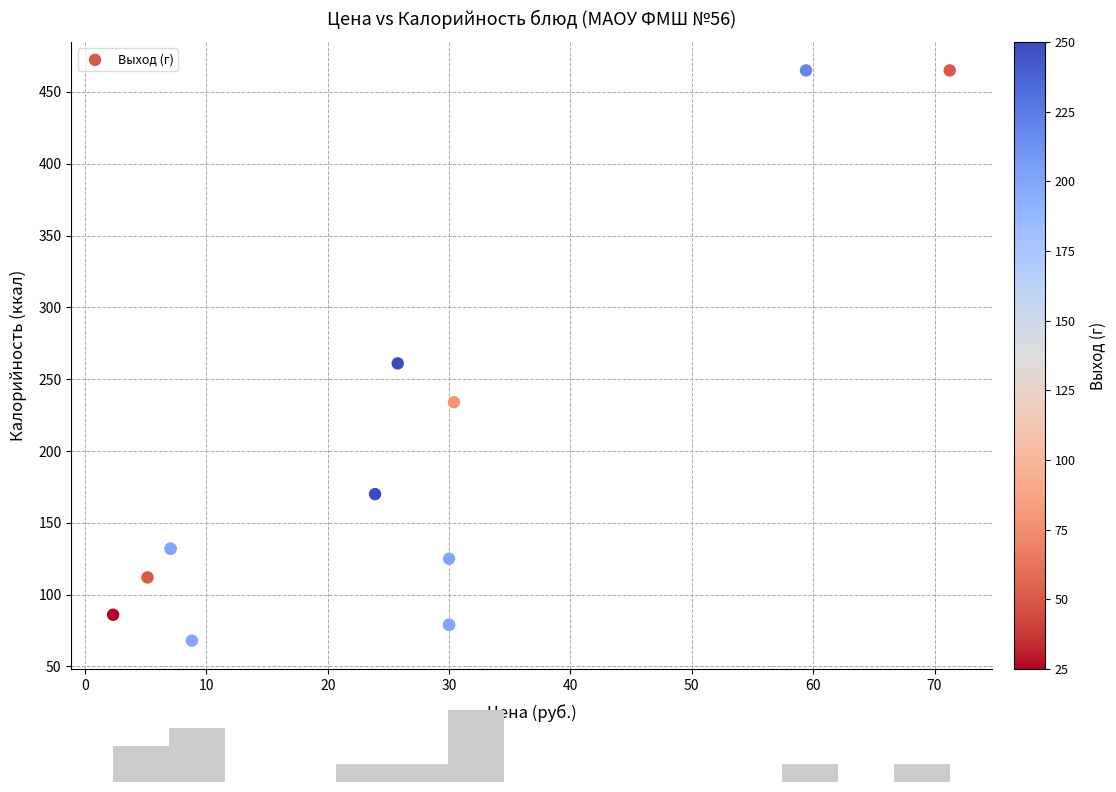

What Y value in the scatter plot is closest to 266?

261